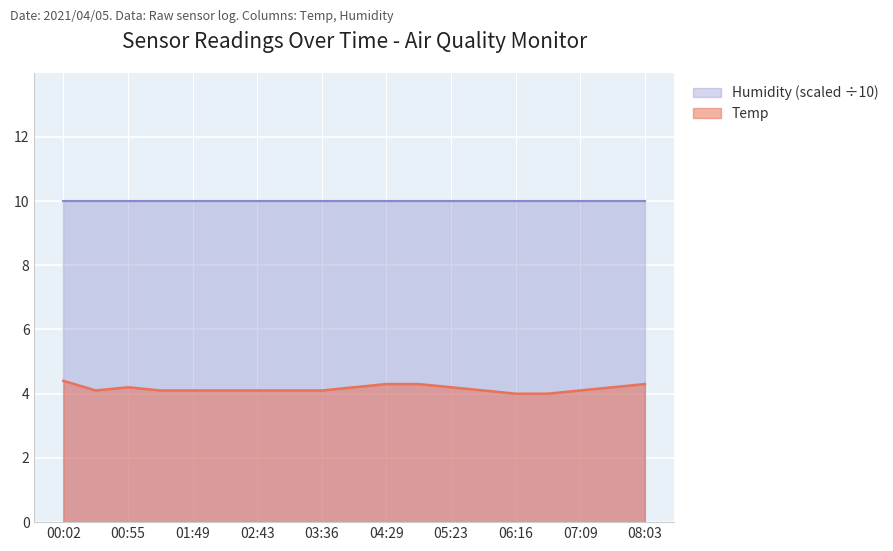

At which category does the data reach its first local valley?

00:28